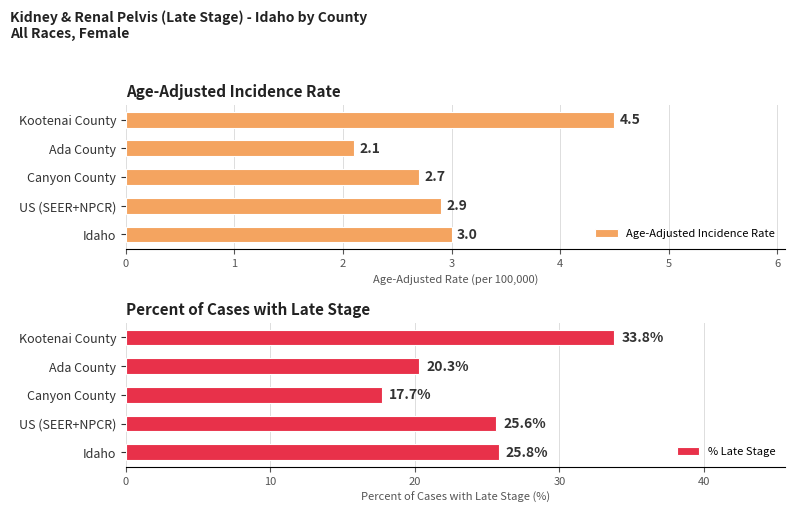

Rank the categories by % Late Stage value from highest to lowest.

Kootenai County, Idaho, US (SEER+NPCR), Ada County, Canyon County